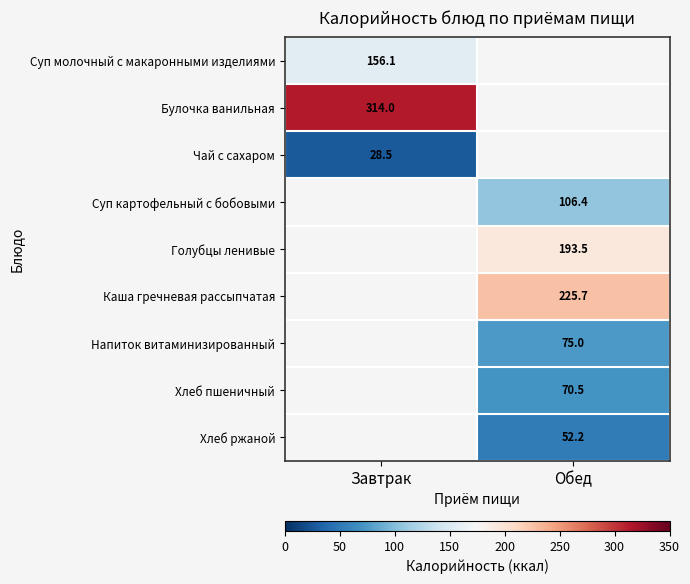

Which has a higher value, Обед or Завтрак?

Завтрак